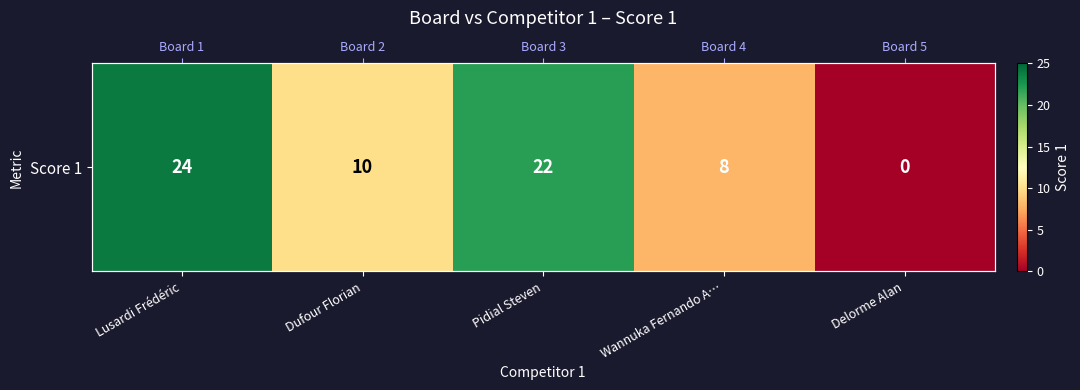

What is the difference between the values at Wannuka Fernando A… and Dufour Florian?

2